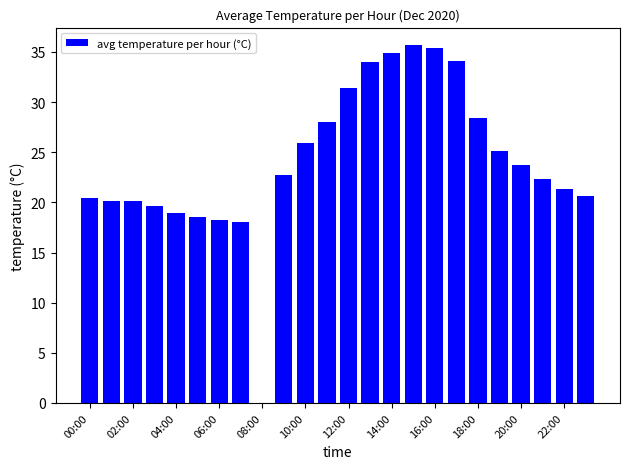

What is the sum of all values?

577.5